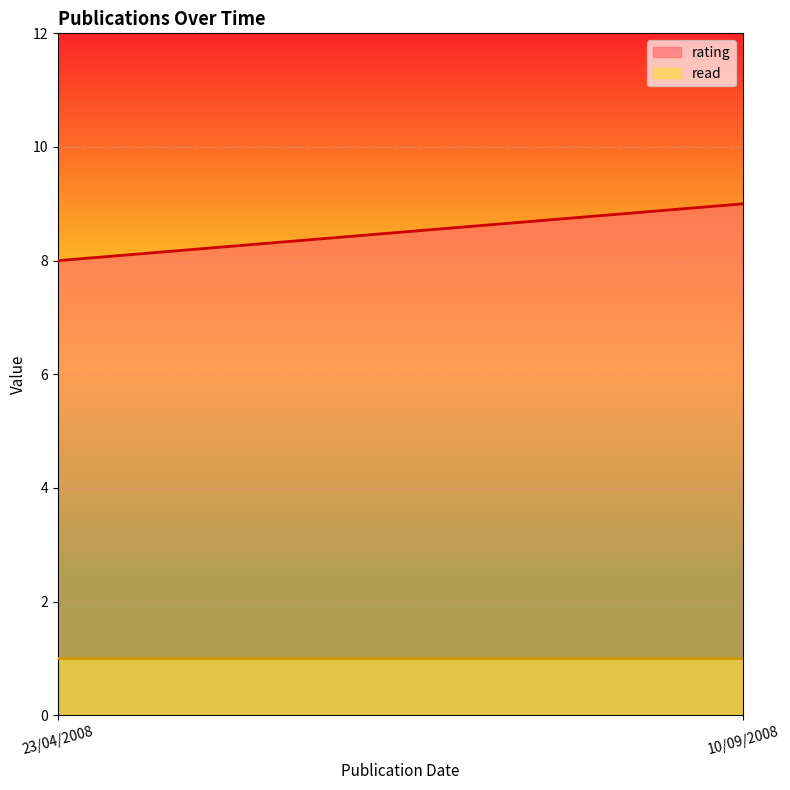

At which label is read closest to 1?

23/04/2008